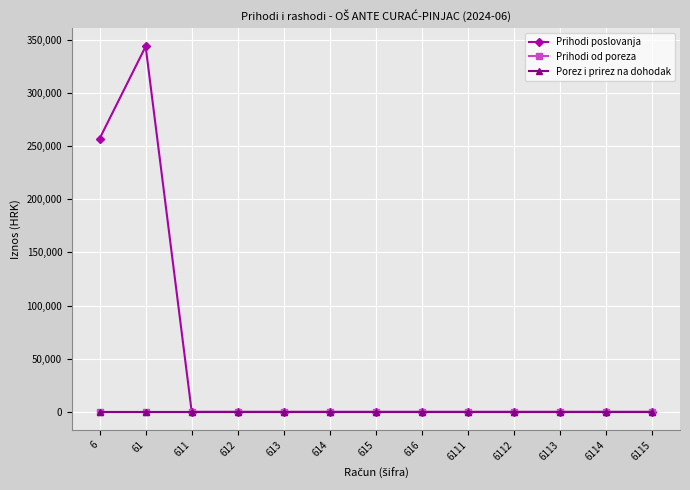

True or false: Porez i prirez na dohodak and Prihodi poslovanja intersect in this chart.

False